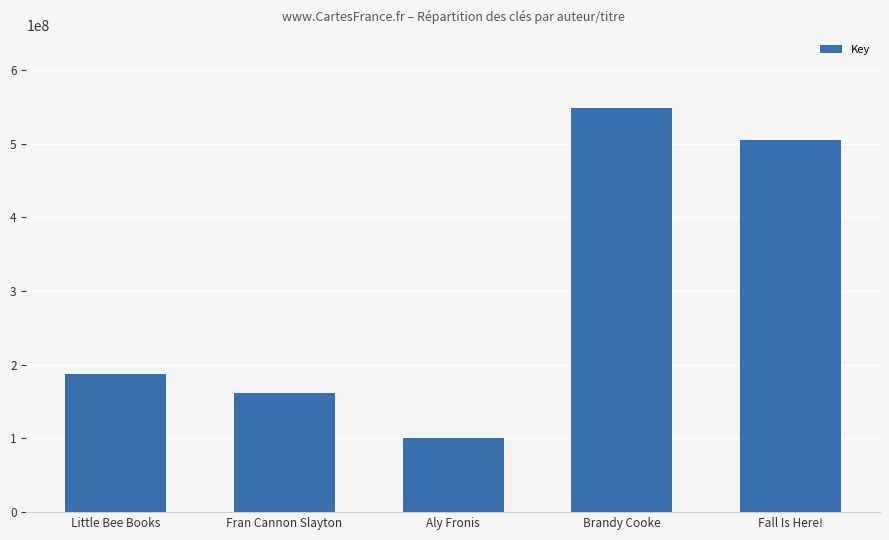

List the labels in order of value, largest first.

Brandy Cooke, Fall Is Here!, Little Bee Books, Fran Cannon Slayton, Aly Fronis